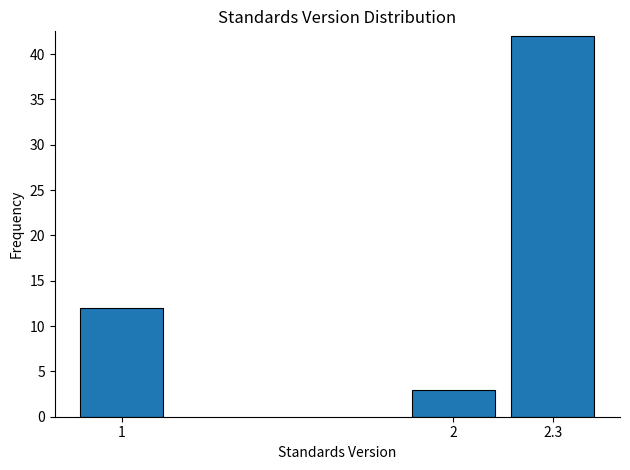

Reading right to left, extract all data points from this chart.

2.3=42	2=3	1=12